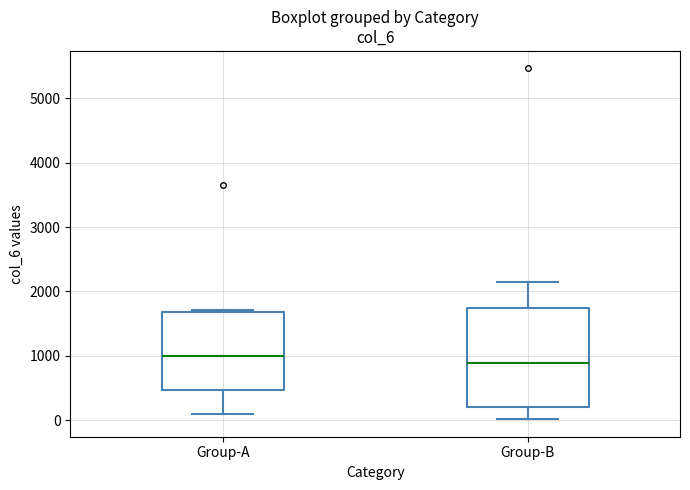

Where does the median line of the box for Group-A sit on the y-axis? The values are not printed on the chart, so give them approximately, as read against the axis.

1000